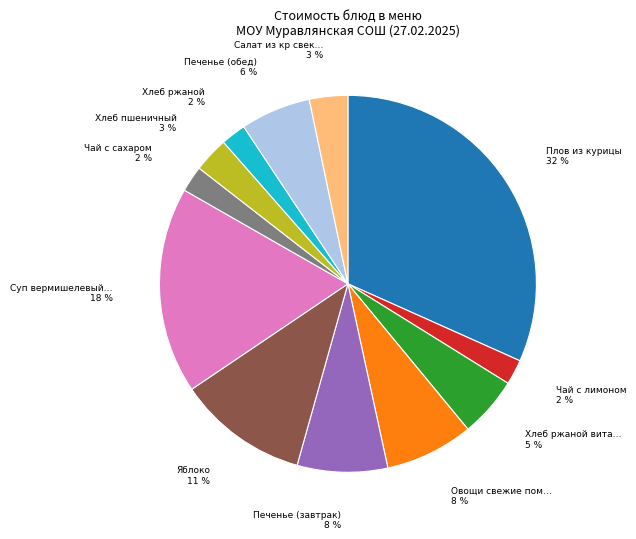

To the nearest percent, what is the average slice percentage?

8%